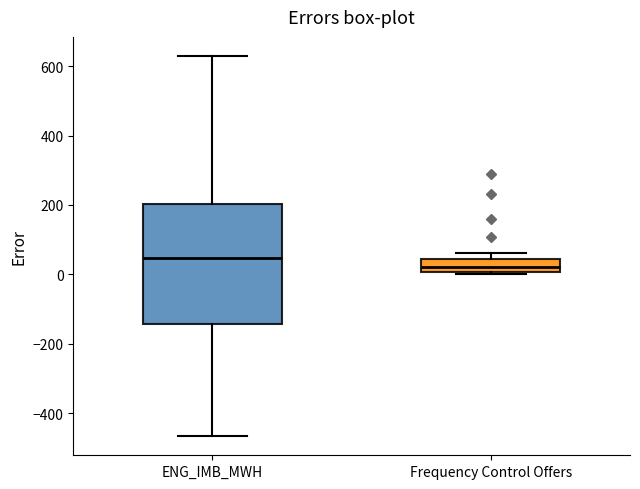

Reading left to right, read every box against the y-axis: the position of its median line, the range the box covers, and the ends of its whiskers. The values are not printed on the chart, so give them approximately, as read against the axis.

ENG_IMB_MWH: median 40, box -140 to 200, whiskers -460 to 620
Frequency Control Offers: median 20, box 0 to 40, whiskers 0 (just below the box's lower edge) to 60